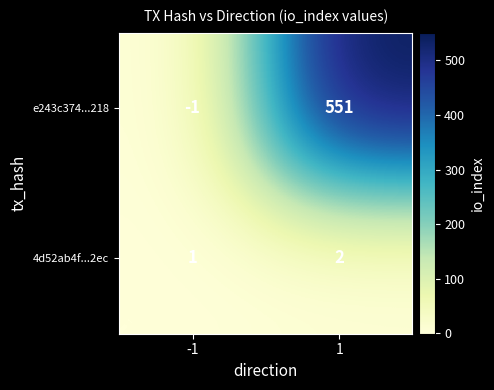

How many data points in e243c374...218 are less than 551?

1